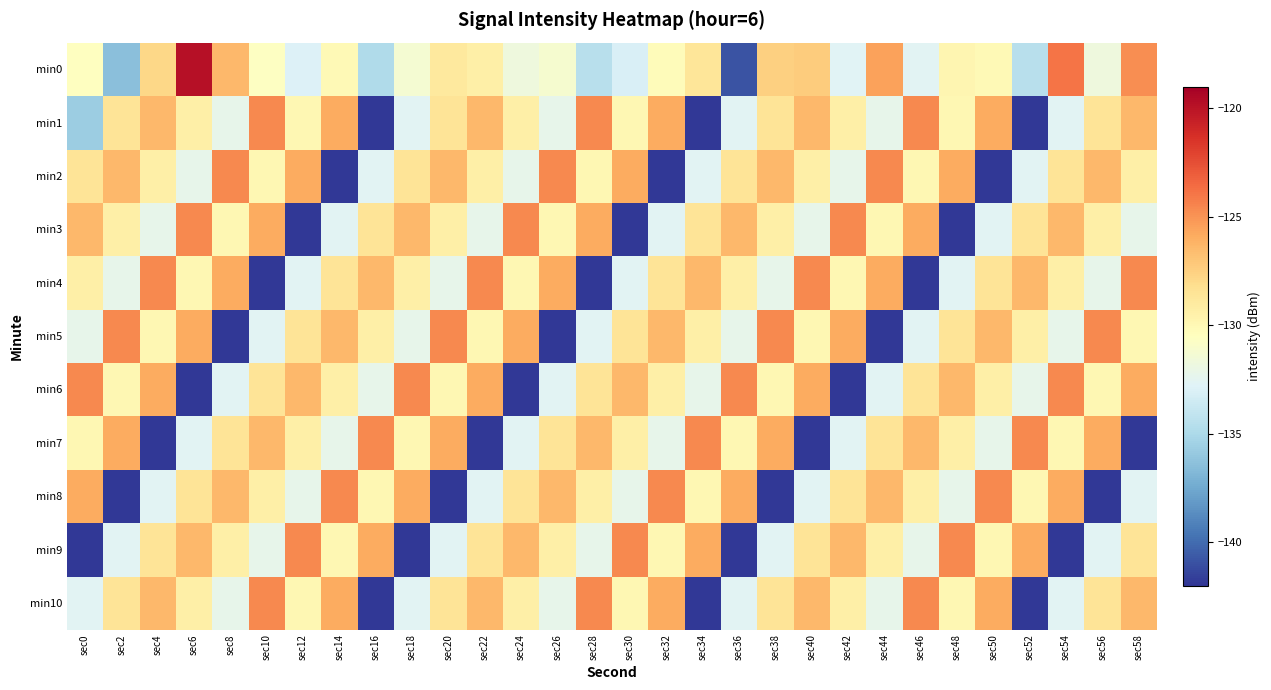

What is the smallest value displayed?

-141.9